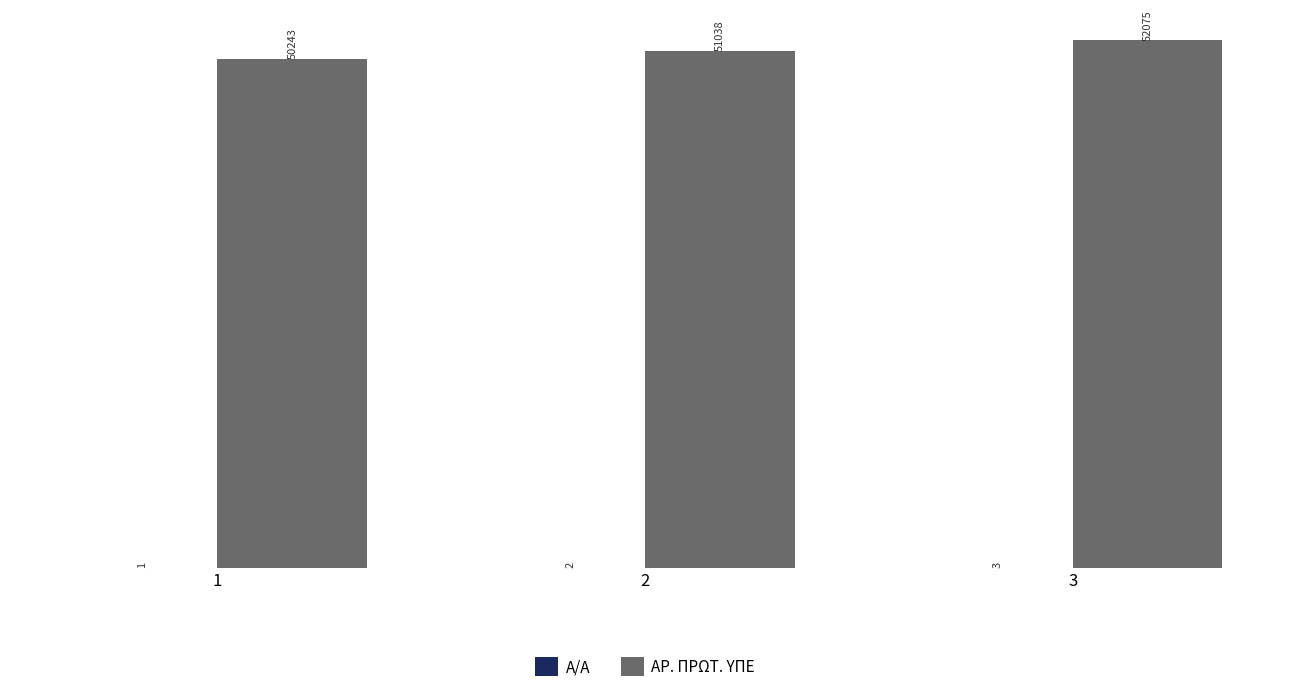

Which series changed the most between 1 and 3?

ΑΡ. ΠΡΩΤ. ΥΠΕ